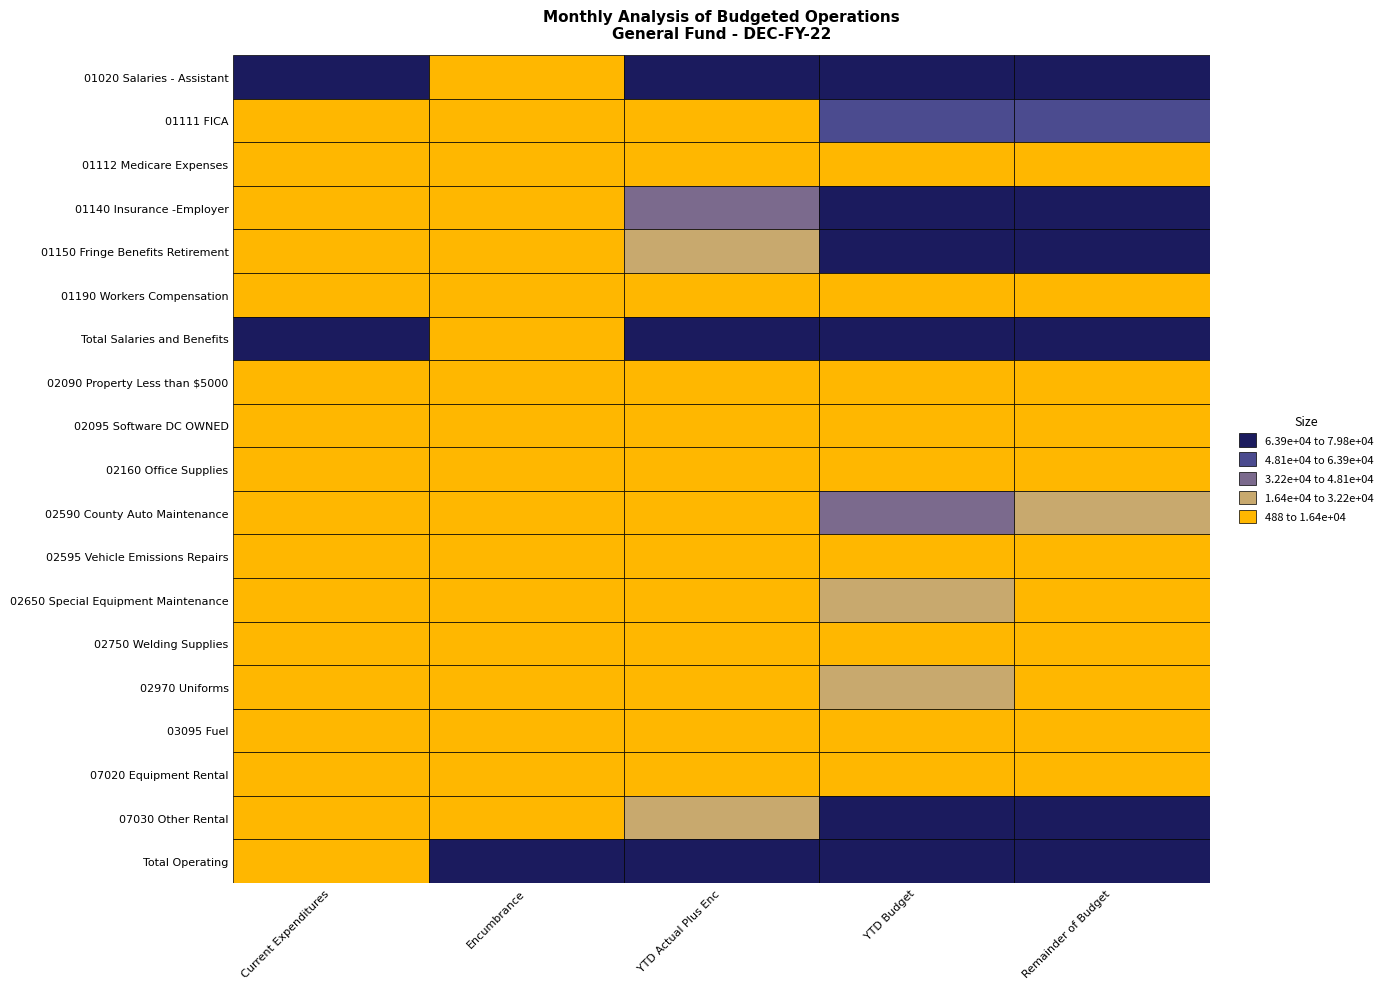

Is it true that YTD Actual Plus Enc equals 12197.6 at 01111 FICA?

True